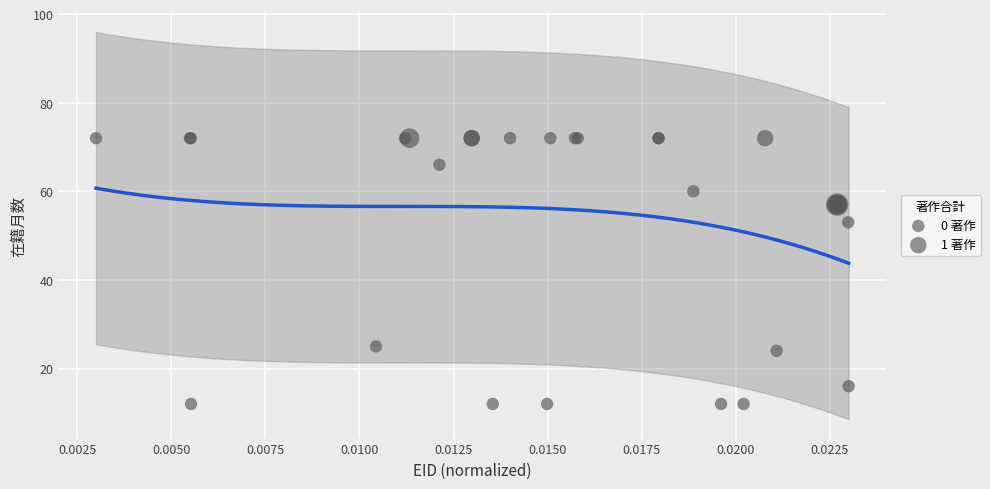

What Y value in the scatter plot is closest to 42?

53